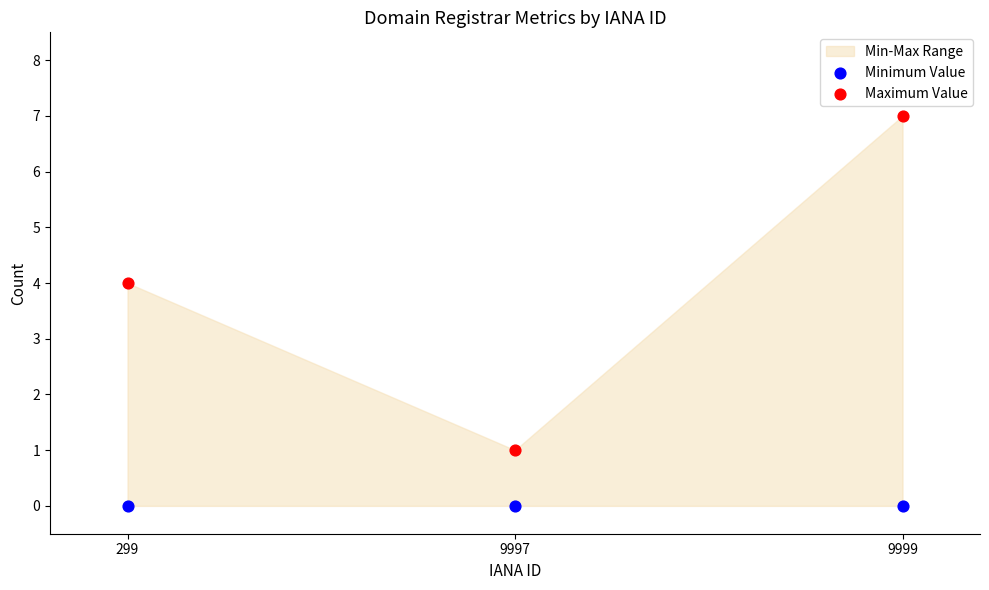

Which series reaches the minimum Y coordinate?

Minimum Value